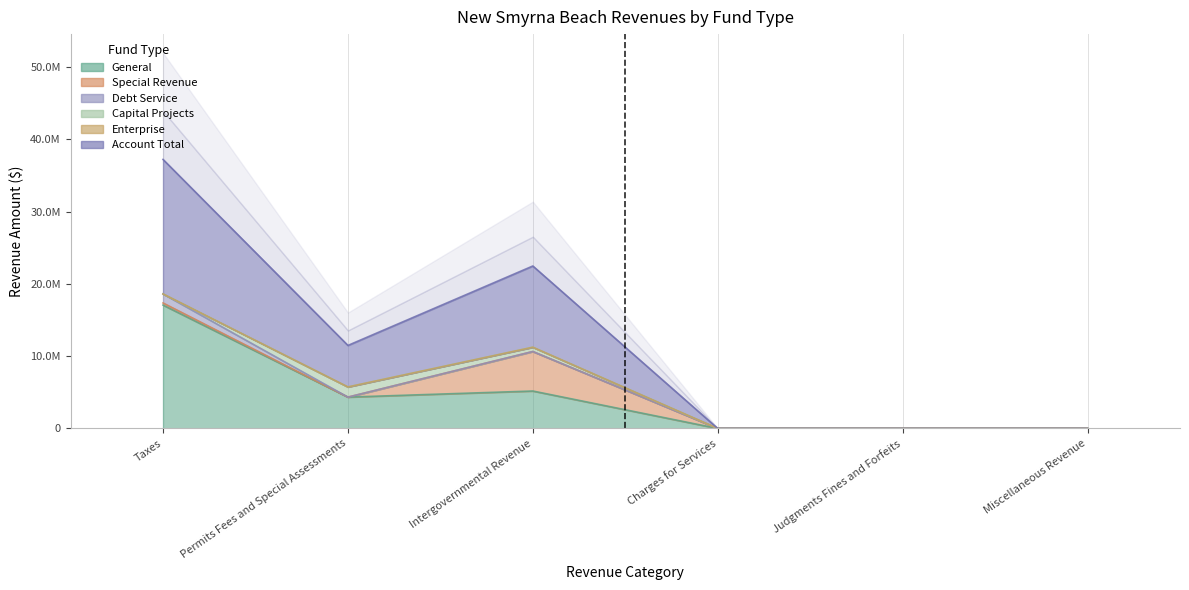

The value of Account Total at Charges for Services is 0. True or false?

True